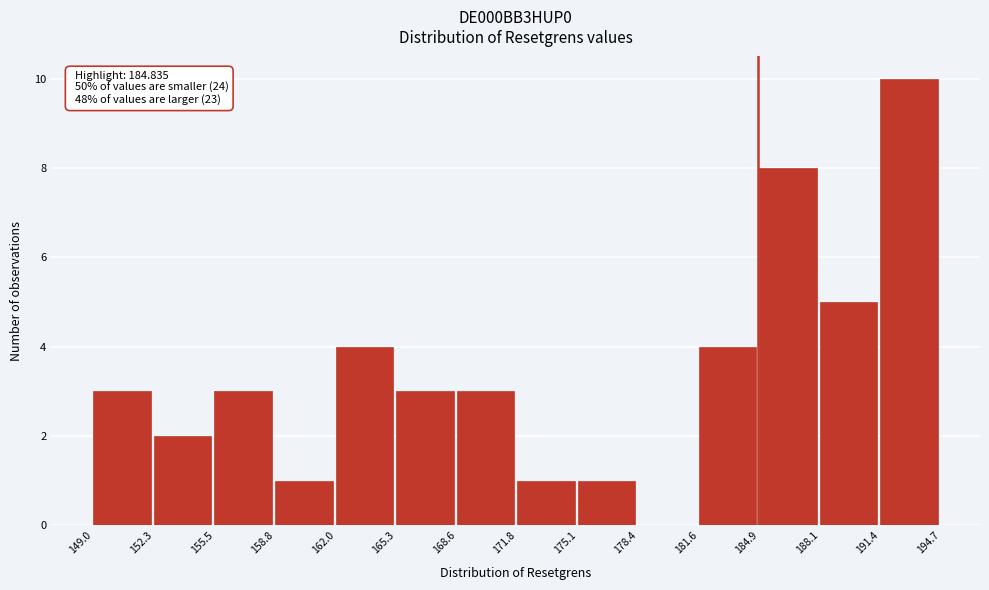

Which range on the x-axis has the tallest bar?

191.4 to 194.7